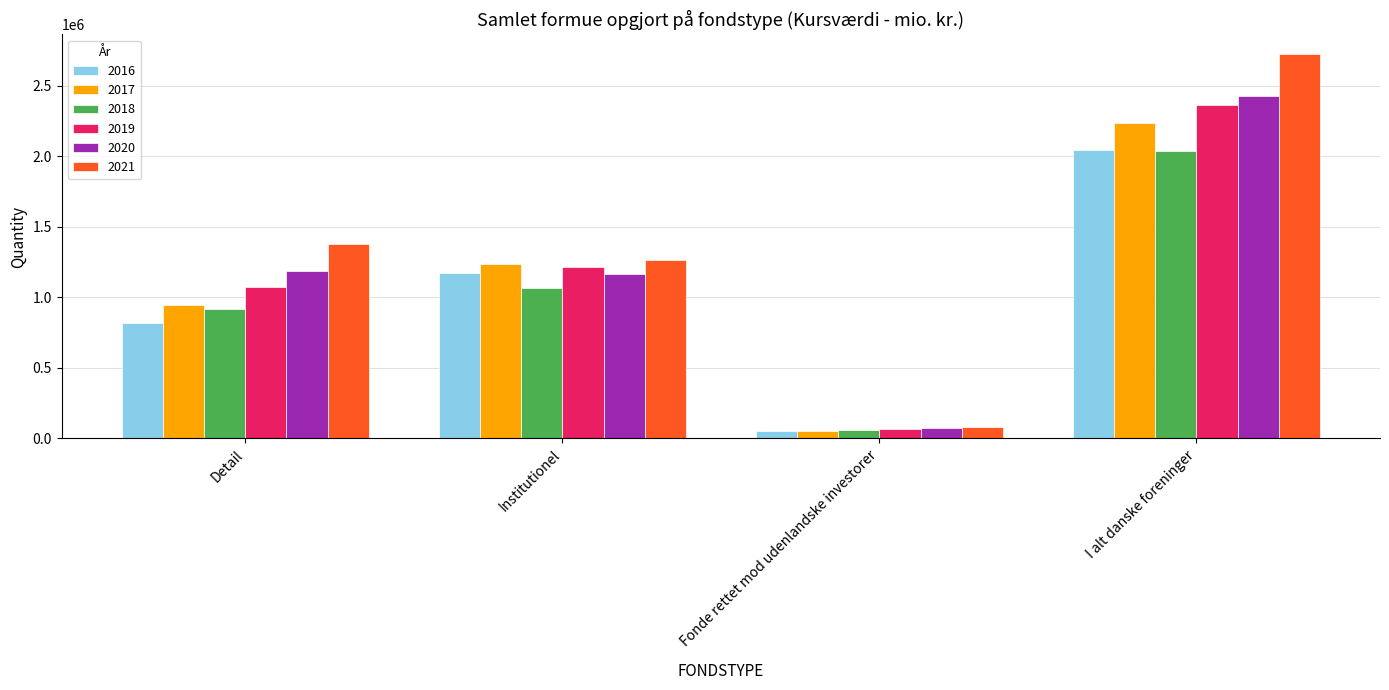

What is the smallest value displayed?

50097.2